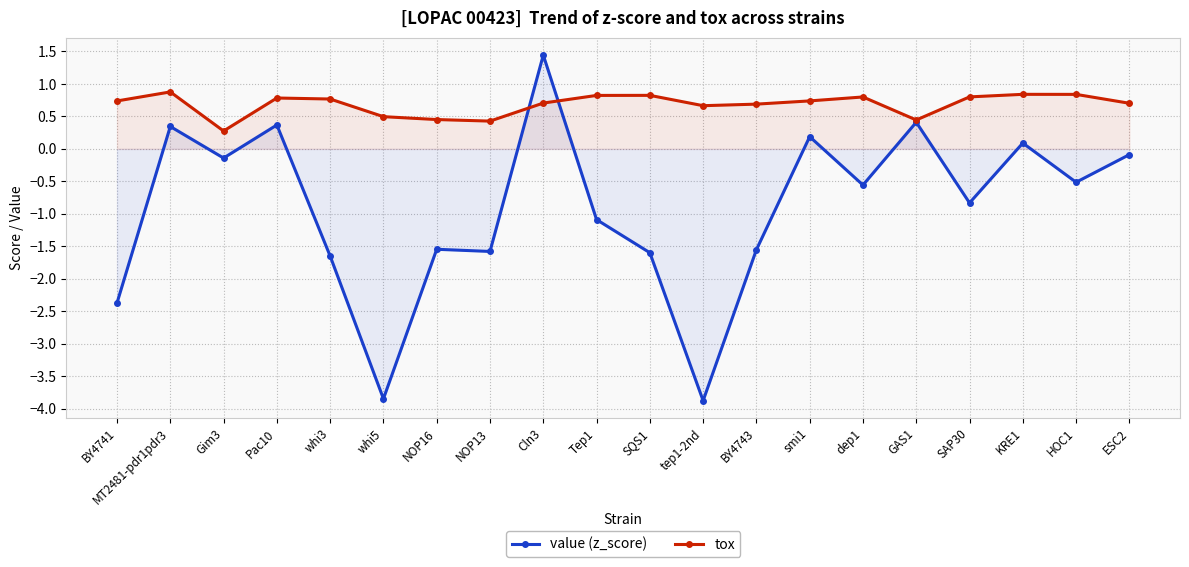

What is the total value across all series at Tep1?

-0.3